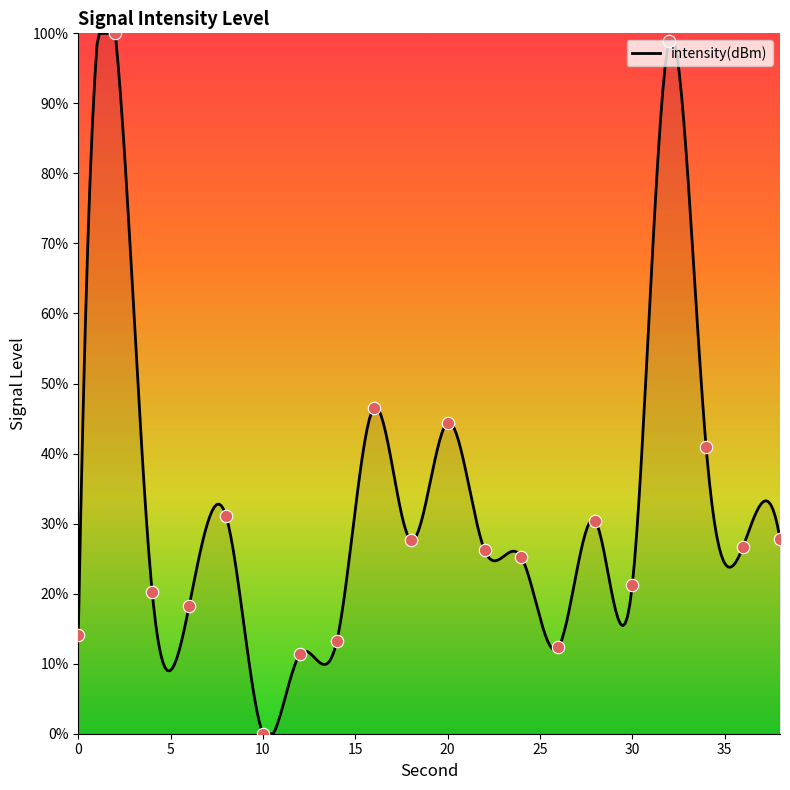

What is the change in value from 20 to 34?

-3.5